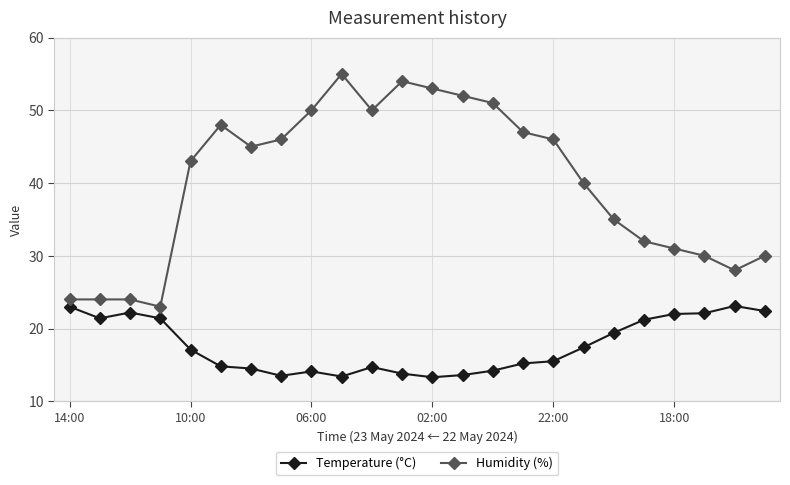

Which series has the largest total across all categories?

Humidity (%)